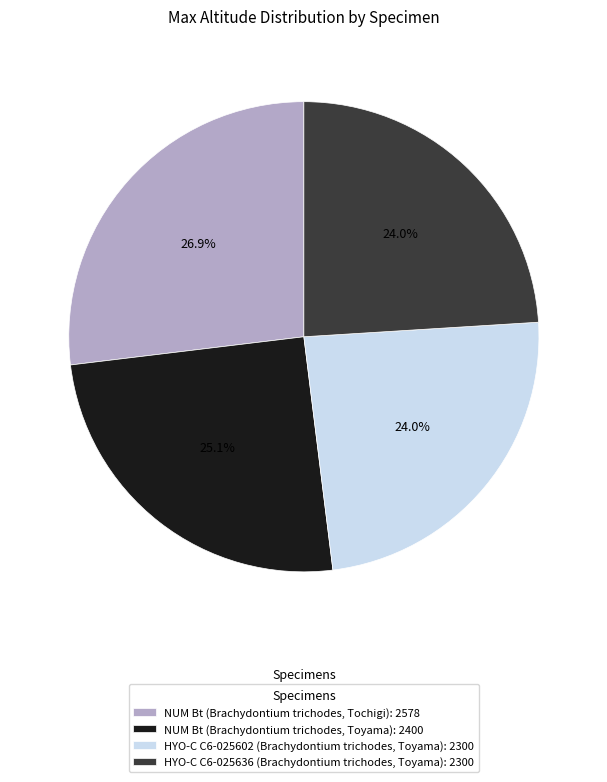

Combined, do NUM Bt (Brachydontium trichodes, Toyama) and HYO-C C6-025636 (Brachydontium trichodes, Toyama) account for over 50%?

No